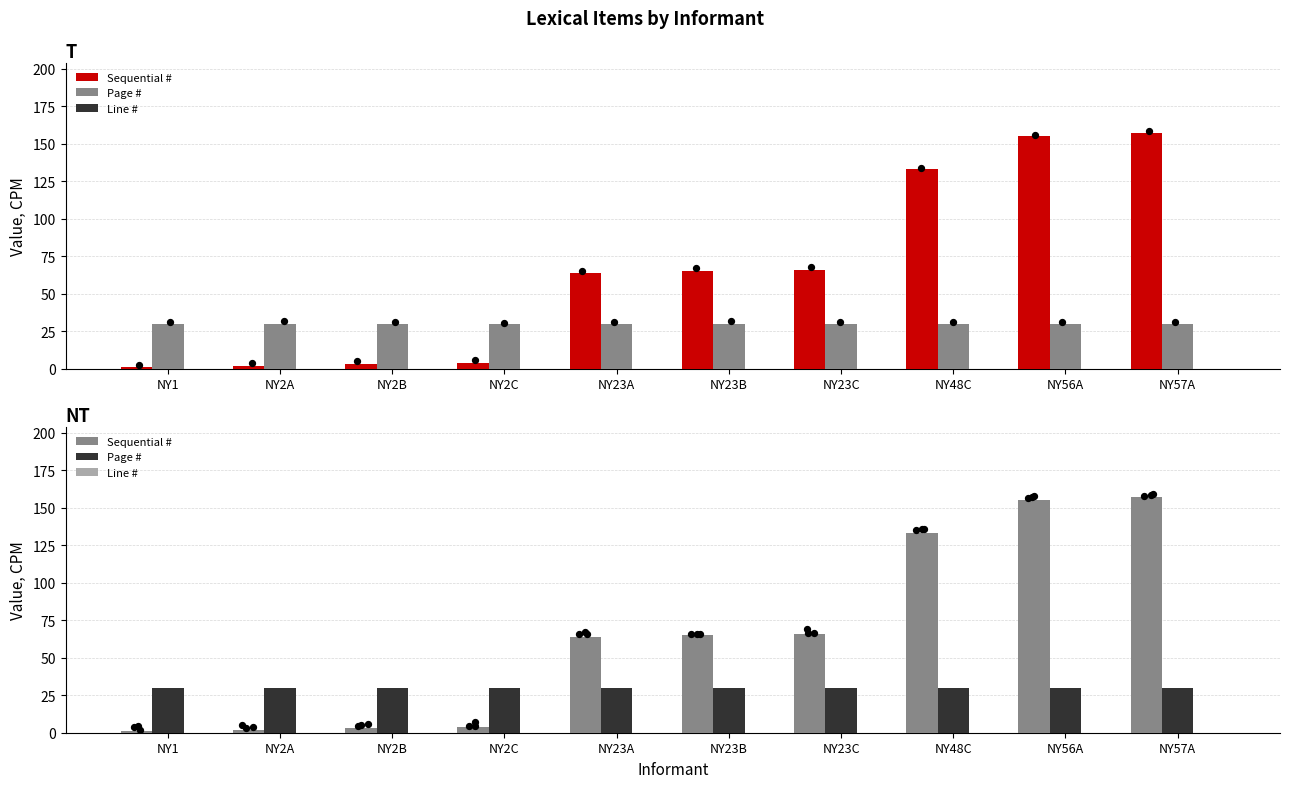

What are all the series names shown in the legend?

Sequential #, Page #, Line #